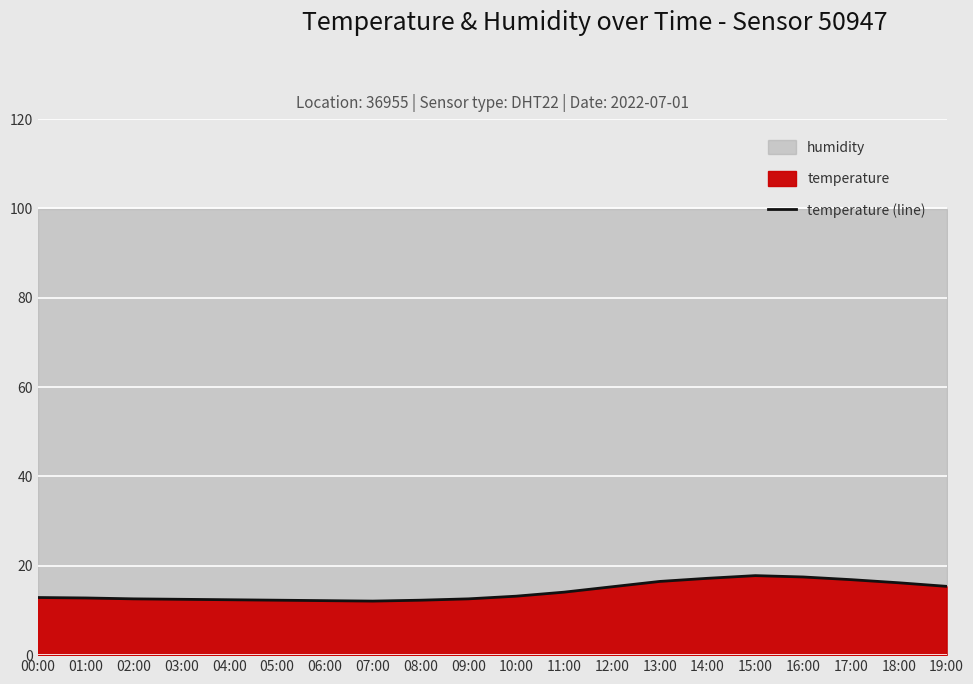

What is the minimum value shown in the chart?

12.1